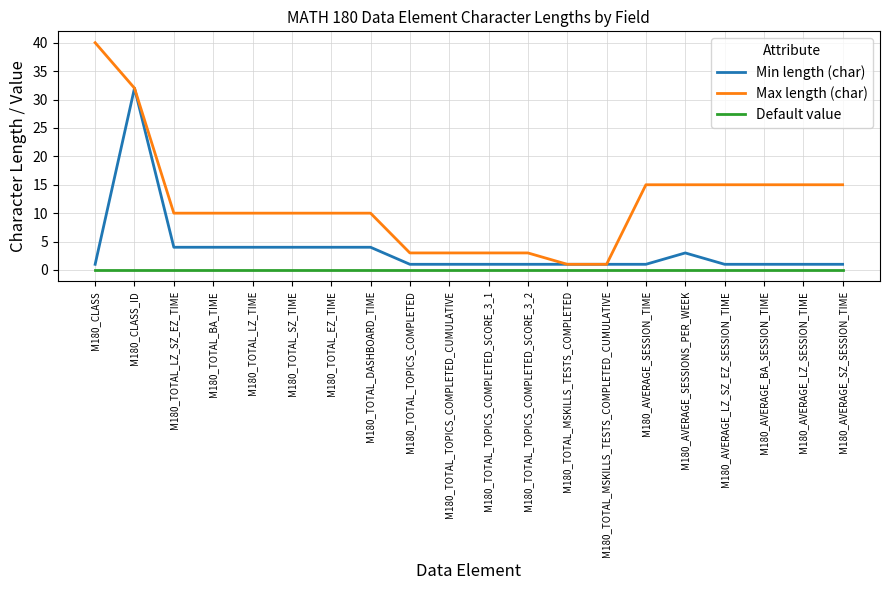

True or false: Default value and Max length (char) cross at least once.

False